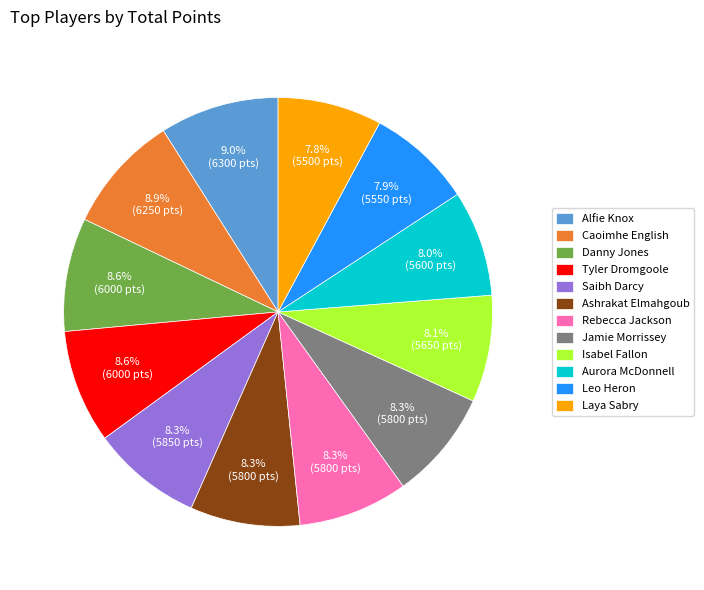

What is the ratio of the value at Isabel Fallon to the value at Aurora McDonnell?

1.0